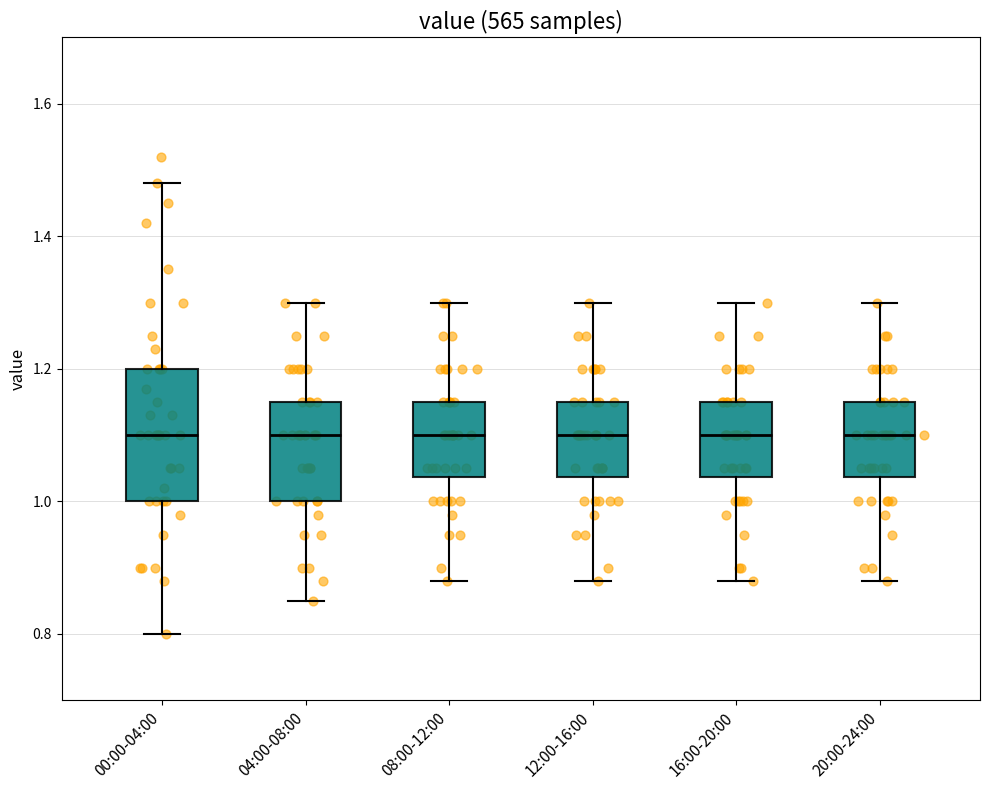

Reading left to right, read every box against the y-axis: the position of its median line, the range the box covers, and the ends of its whiskers. The values are not printed on the chart, so give them approximately, as read against the axis.

00:00-04:00: median 1.10, box 1.00 to 1.20, whiskers 0.80 to 1.48
04:00-08:00: median 1.10, box 1.00 to 1.16, whiskers 0.86 to 1.30
08:00-12:00: median 1.10, box 1.04 to 1.16, whiskers 0.88 to 1.30
12:00-16:00: median 1.10, box 1.04 to 1.16, whiskers 0.88 to 1.30
16:00-20:00: median 1.10, box 1.04 to 1.16, whiskers 0.88 to 1.30
20:00-24:00: median 1.10, box 1.04 to 1.16, whiskers 0.88 to 1.30